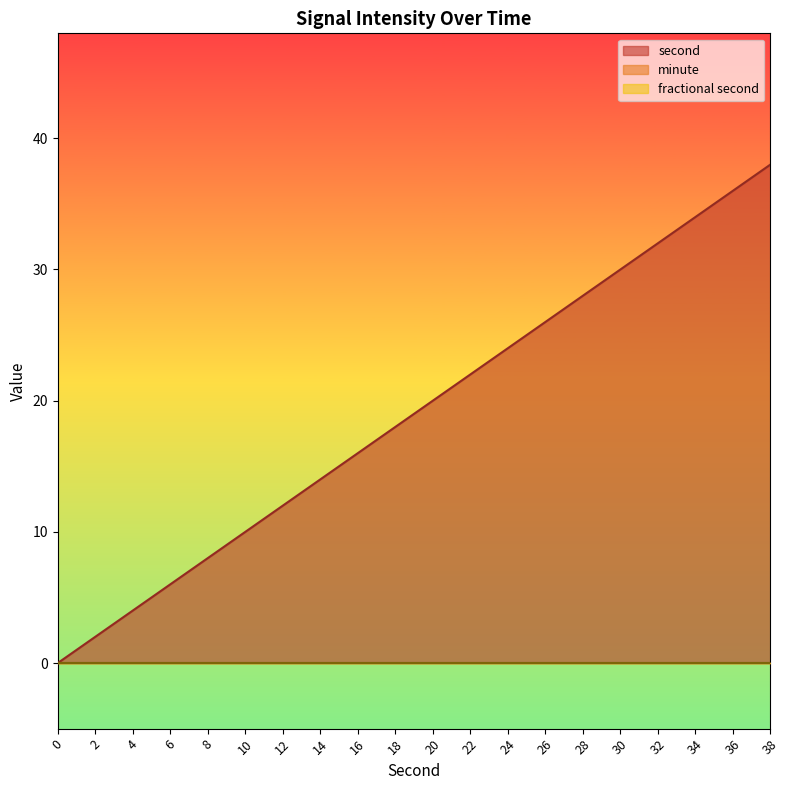

At how many categories does at least one series exceed 21?

9